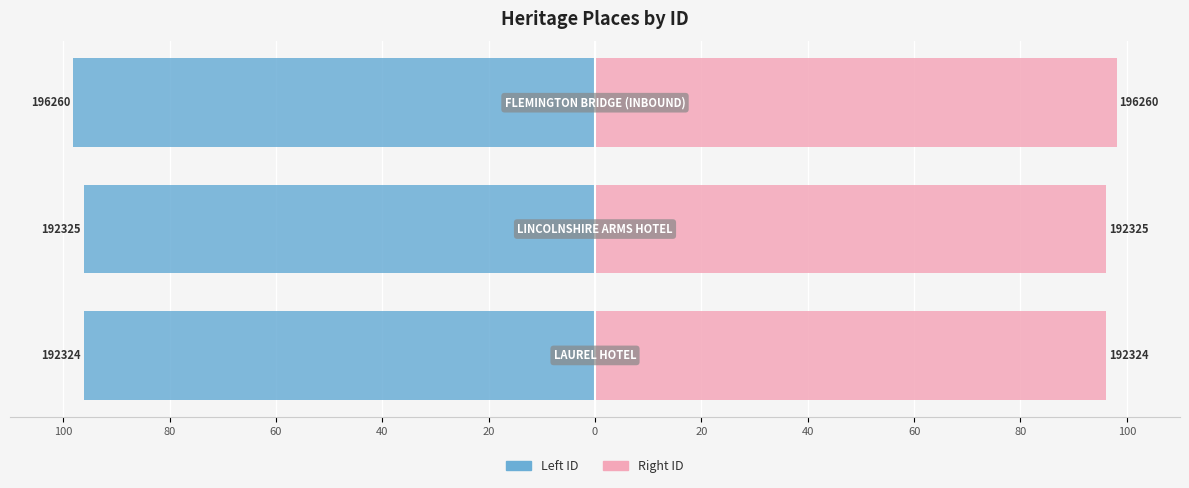

Rank the series by their maximum value, from lowest to highest.

Left ID, Right ID